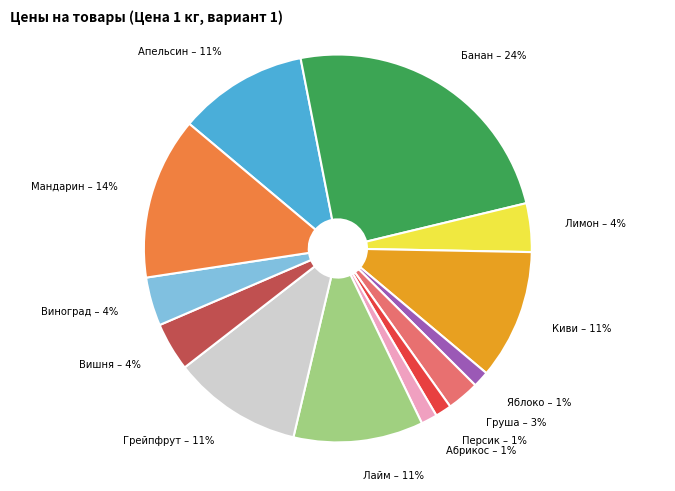

To the nearest percent, what is the average slice percentage?

8%